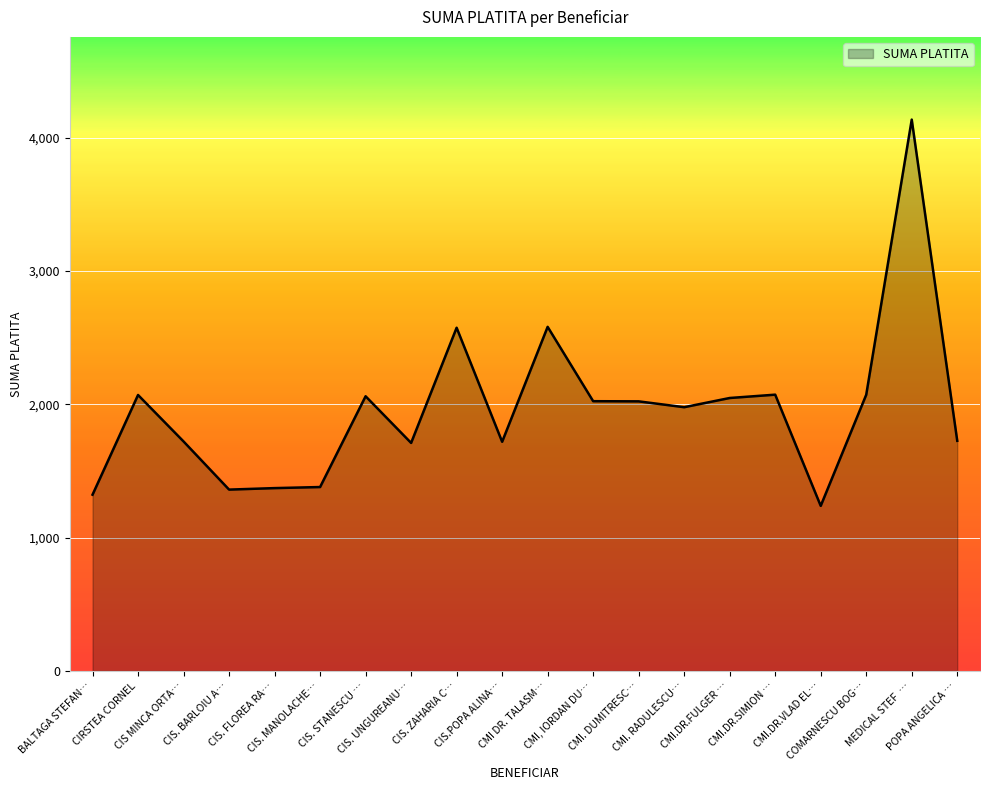

What is the difference between the maximum and minimum values?

2897.0